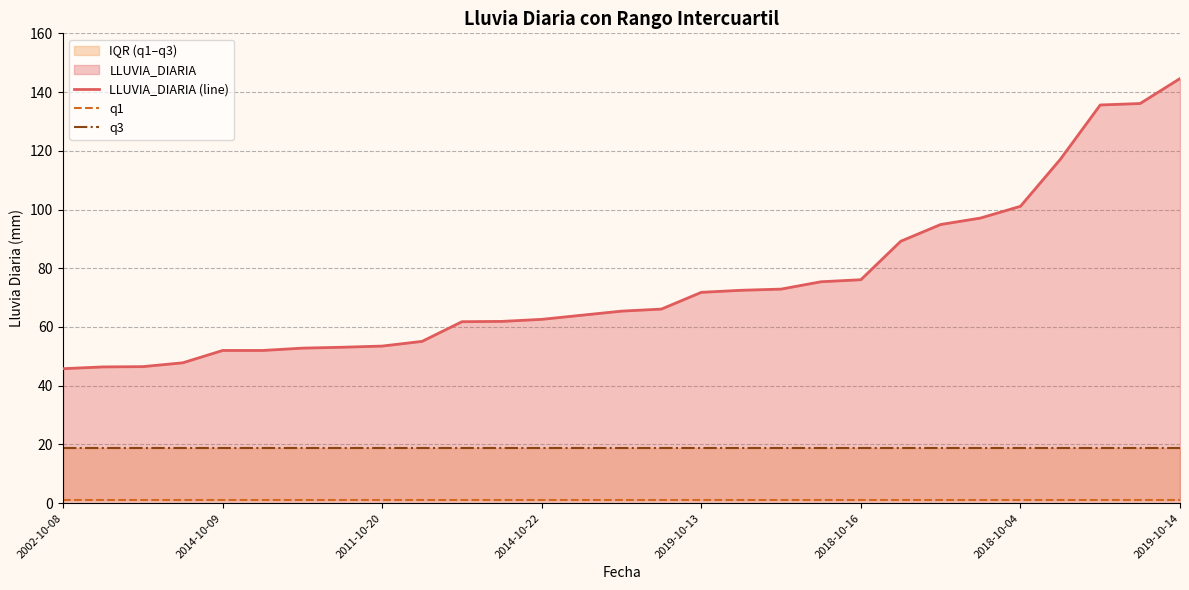

The LLUVIA_DIARIA (line) series shows 144.6 at 2019-10-14. True or false?

True